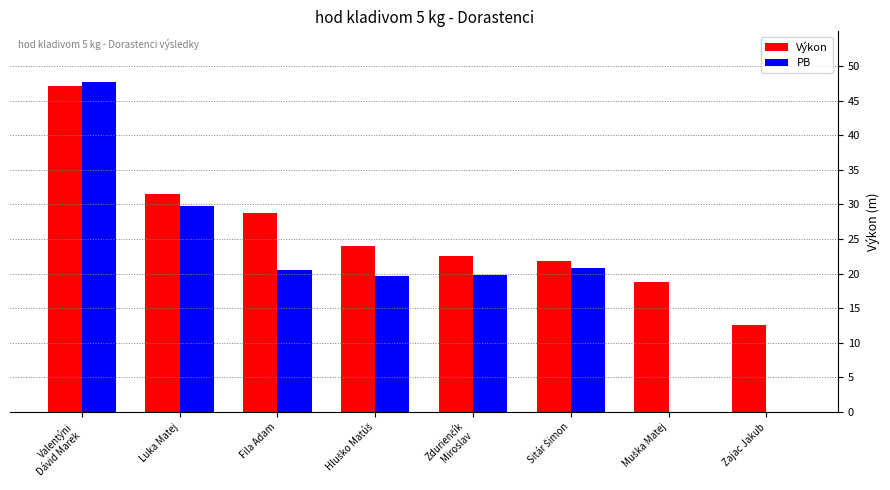

Are the bars horizontal?

No